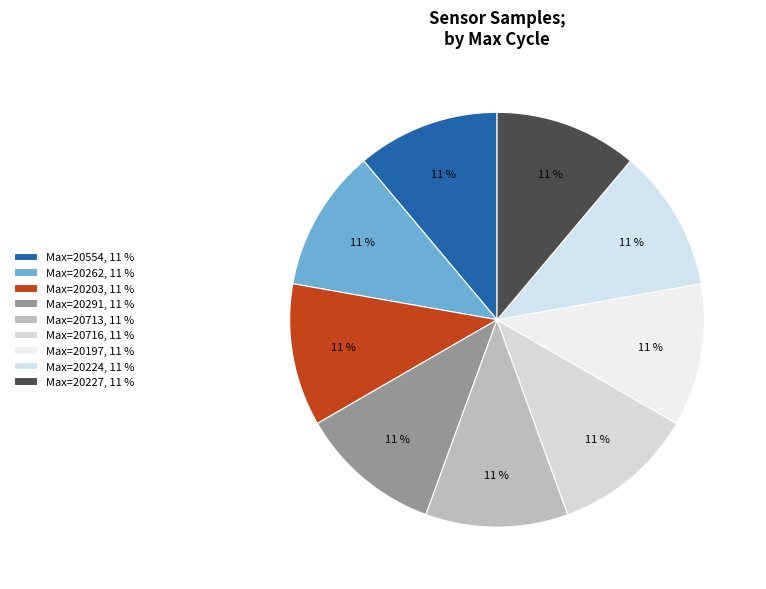

How many segments does this pie chart have?

9